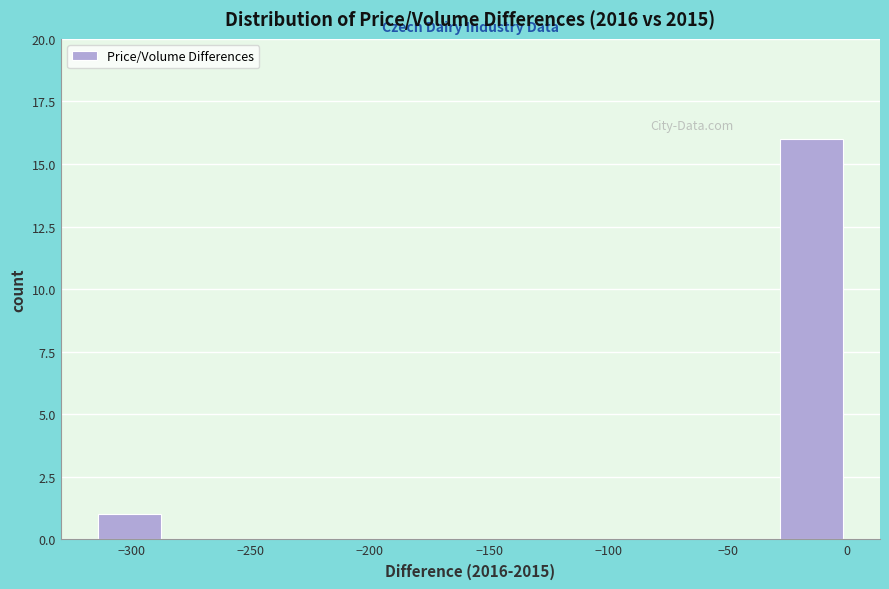

Reading left to right, list every bar in this chart as the range it spans on the x-axis followed by its height. Neither the bar edges nor the heights are printed on the chart, so give them approximately, as read against the axes.

-315 to -285: 1
-285 to -260: 0
-260 to -230: 0
-230 to -200: 0
-200 to -170: 0
-170 to -145: 0
-145 to -115: 0
-115 to -85: 0
-85 to -60: 0
-60 to -30: 0
-30 to 0: 16